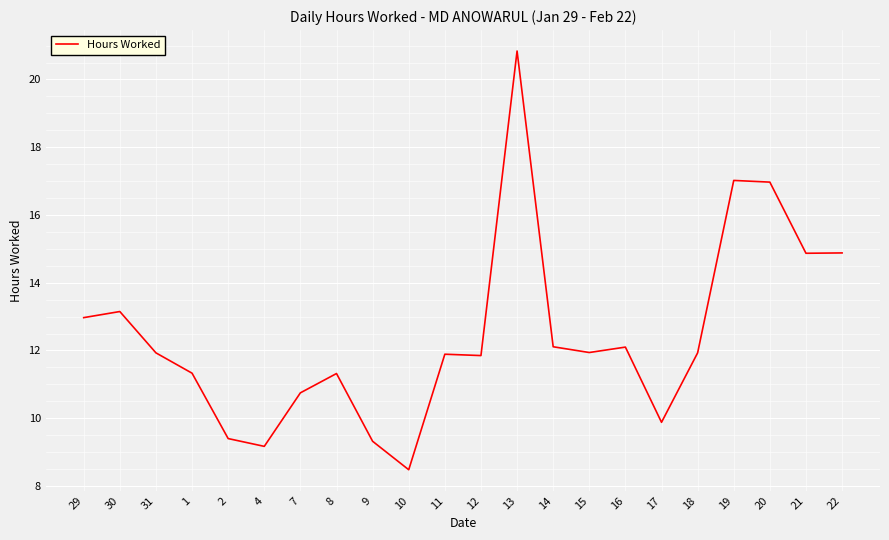

The value at 16 is 12.1. True or false?

True